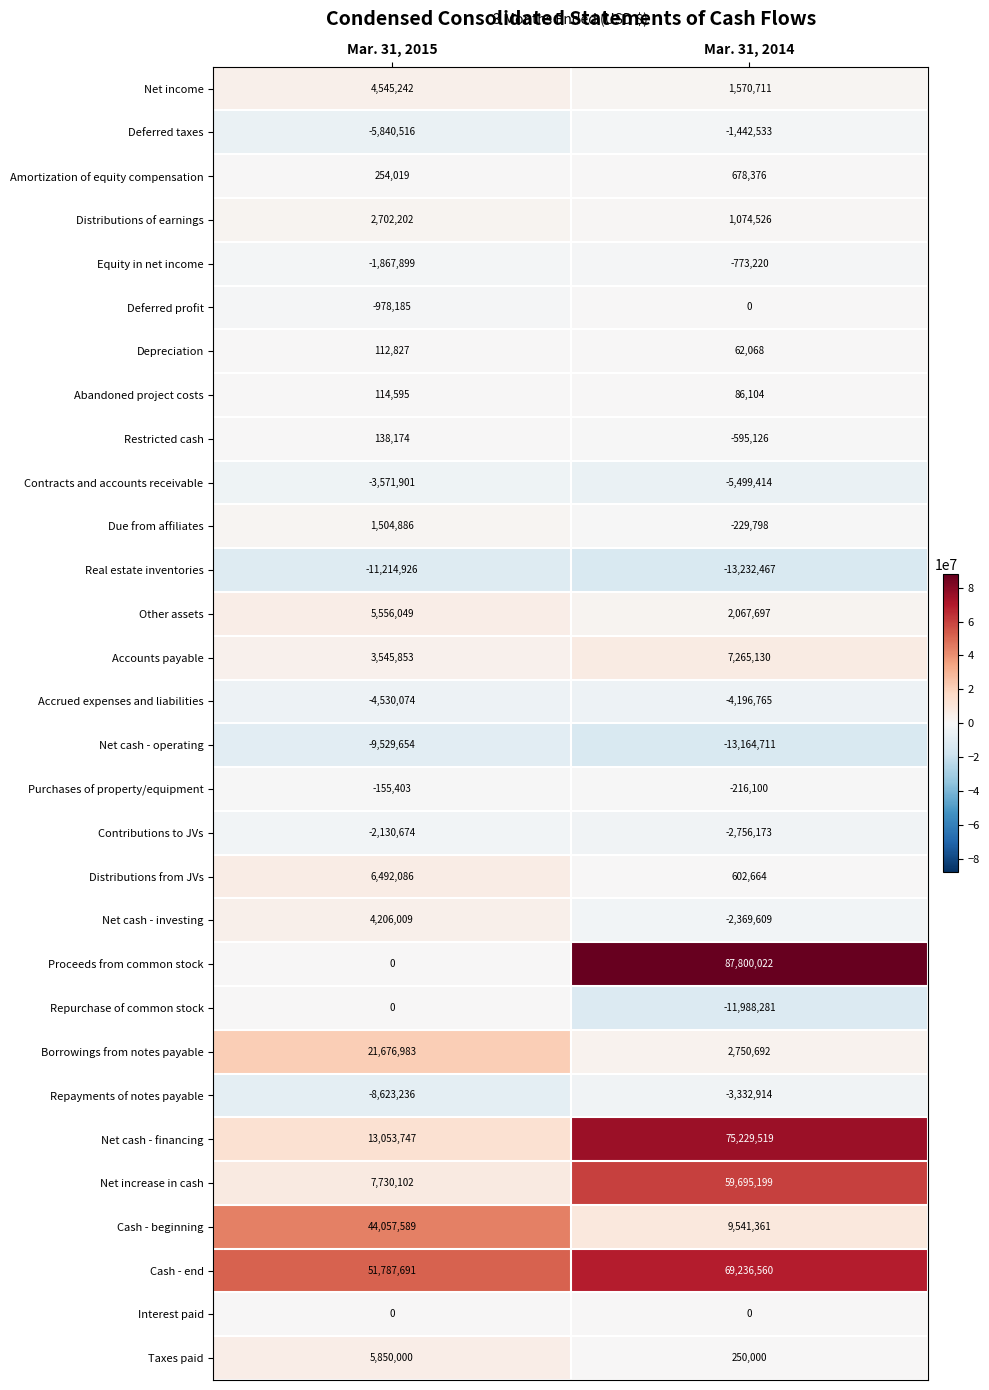

Rank the categories by Net cash - operating value from highest to lowest.

Mar. 31, 2015, Mar. 31, 2014